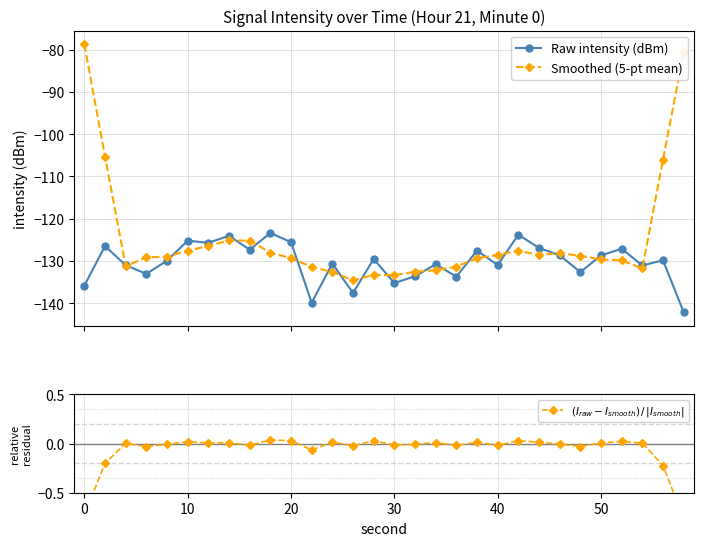

What is the maximum value for Raw intensity (dBm)?

-123.4